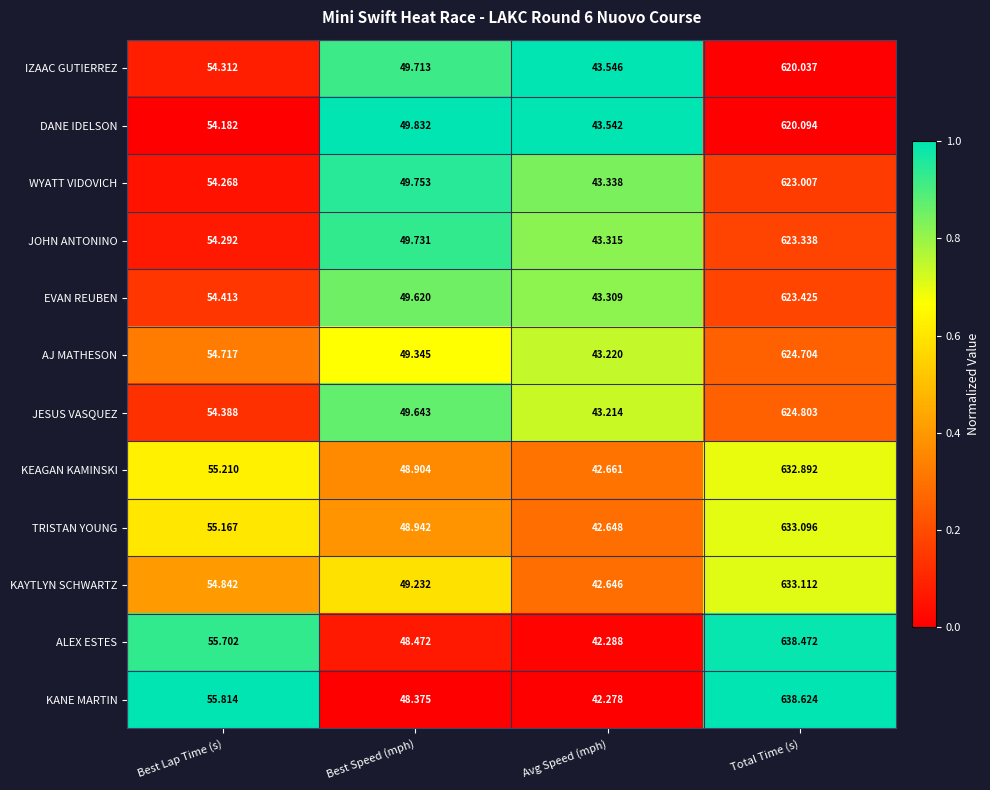

Where is IZAAC GUTIERREZ nearest to the value 331?

Best Lap Time (s)